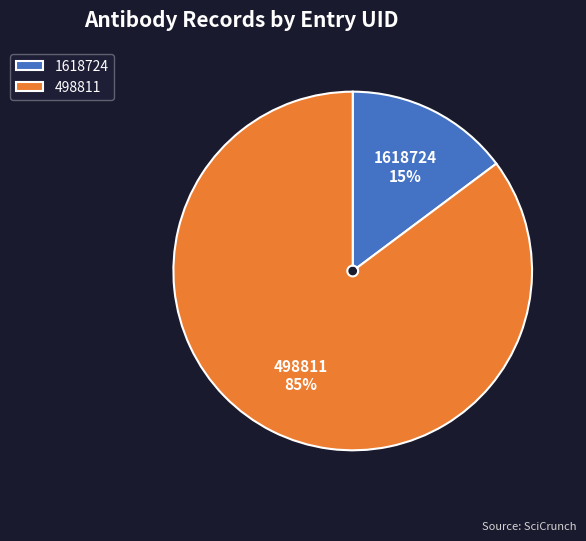

Is it true that 498811 is 93% of the pie?

False